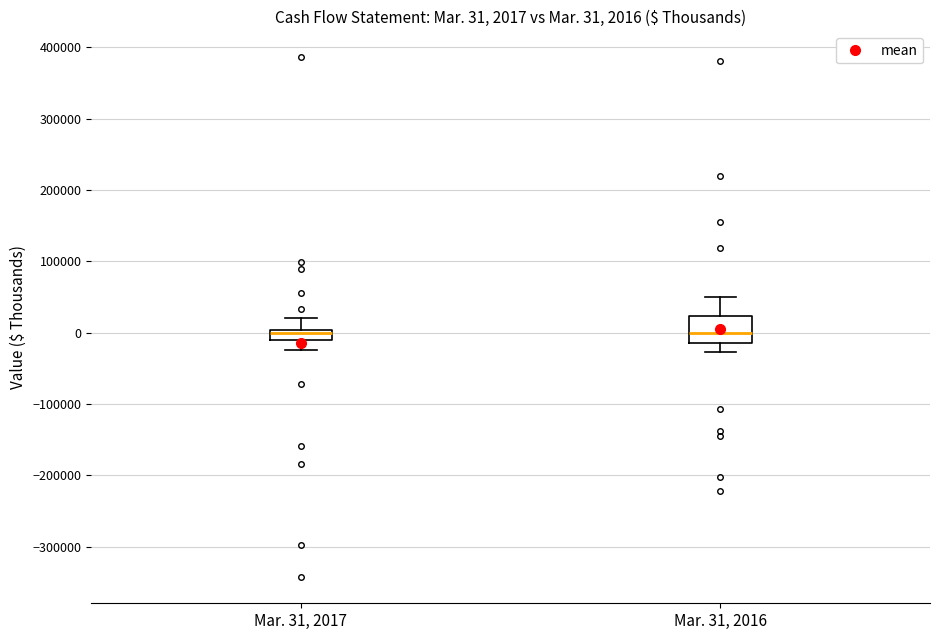

Which box is the tallest, from its lower edge to its upper edge?

Mar. 31, 2016